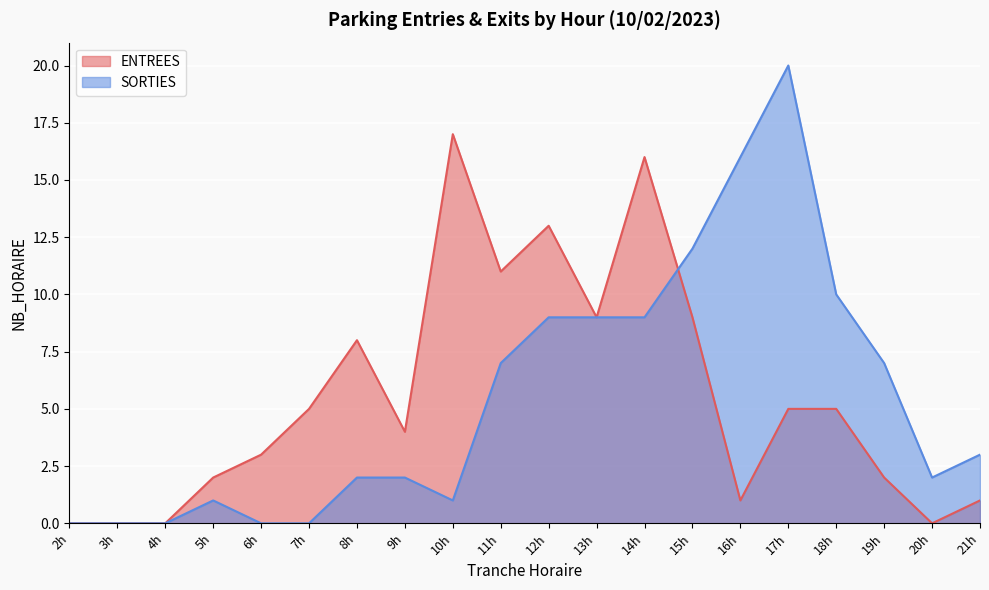

Which series changed the most between 12h and 17h?

SORTIES